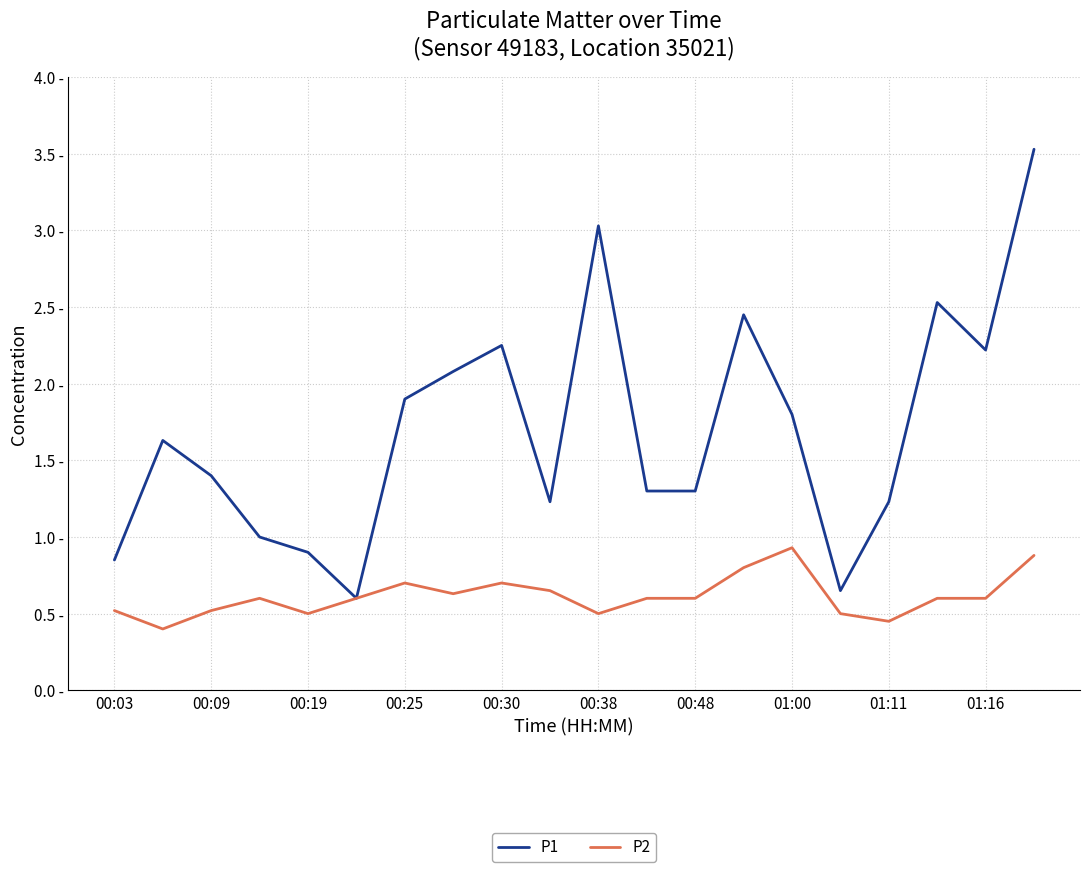

What is the average value of the P2 series?

0.6